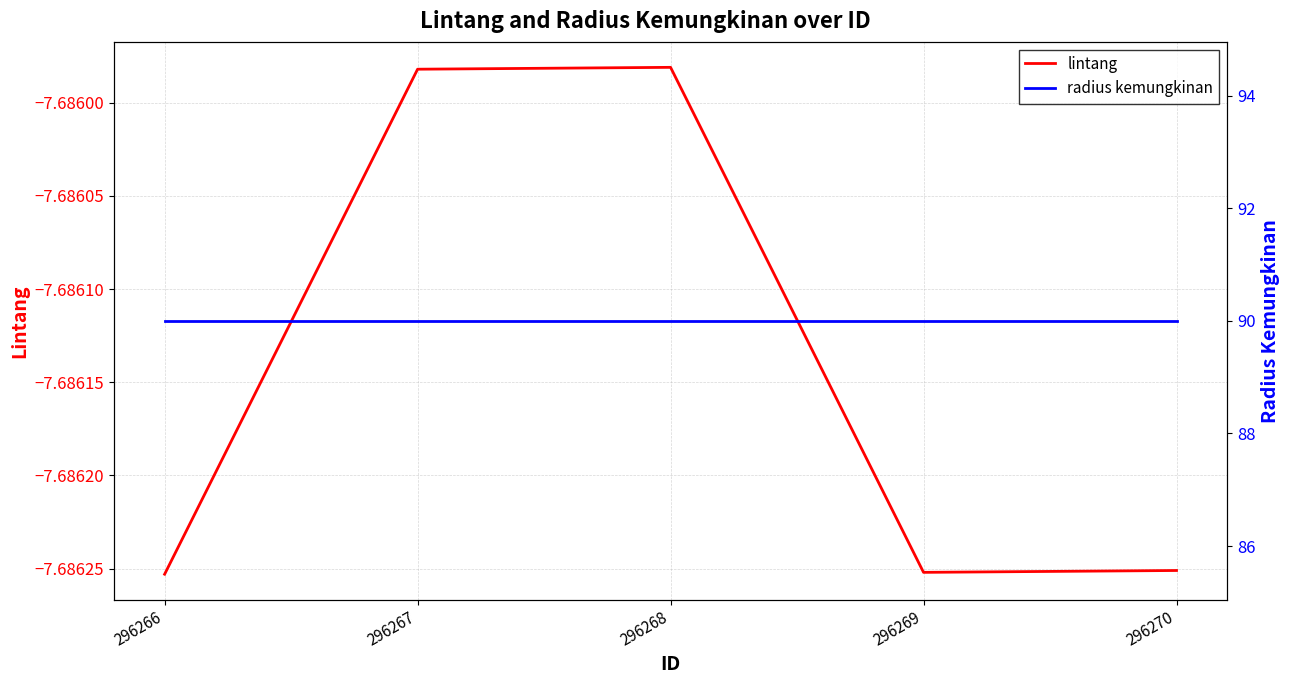

Rank the series by their maximum value, from lowest to highest.

lintang, radius kemungkinan